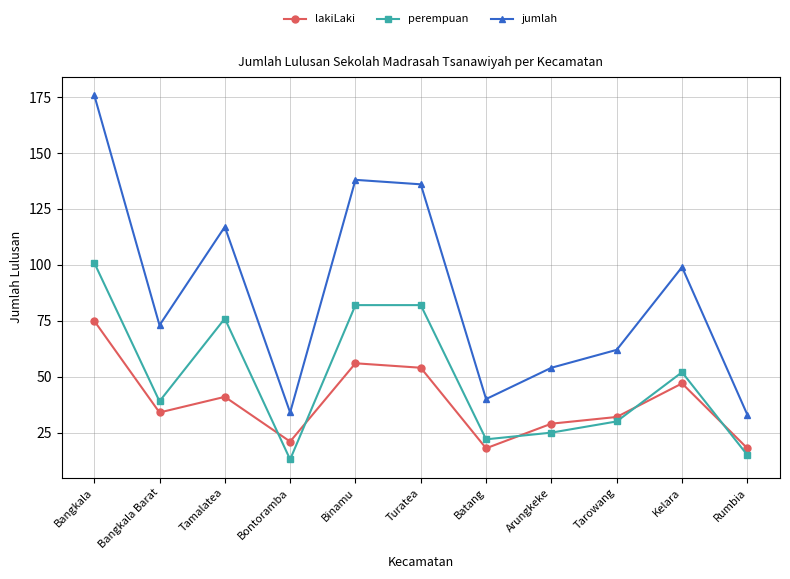

What is the sum of all lakiLaki values?

425